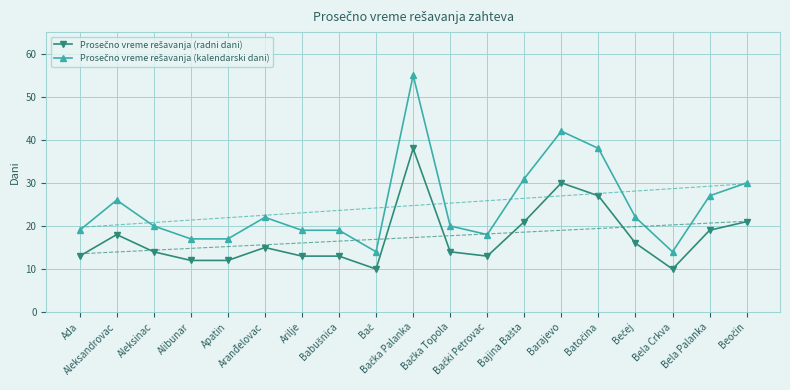

Reading left to right, transcribe all the data shown in this chart.

Prosečno vreme rešavanja (radni dani): 13	18	14	12	12	15	13	13	10	38	14	13	21	30	27	16	10	19	21
Prosečno vreme rešavanja (kalendarski dani): 19	26	20	17	17	22	19	19	14	55	20	18	31	42	38	22	14	27	30